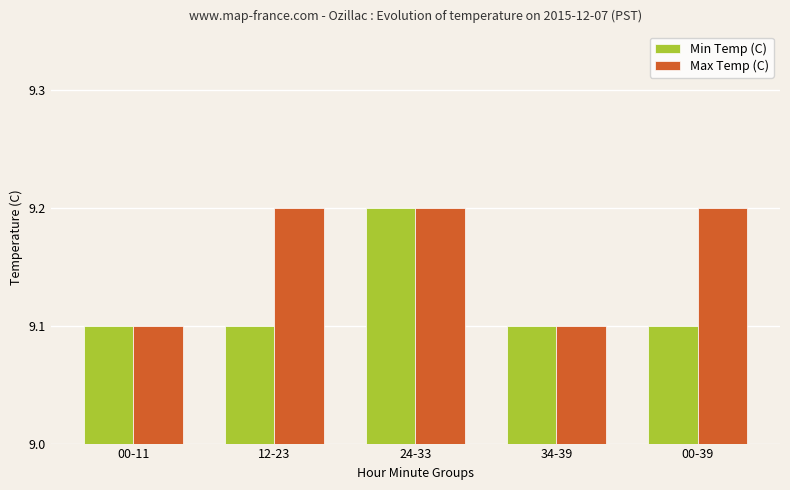

Reading left to right, extract all data points from this chart.

Min Temp (C): 9.1	9.1	9.2	9.1	9.1
Max Temp (C): 9.1	9.2	9.2	9.1	9.2